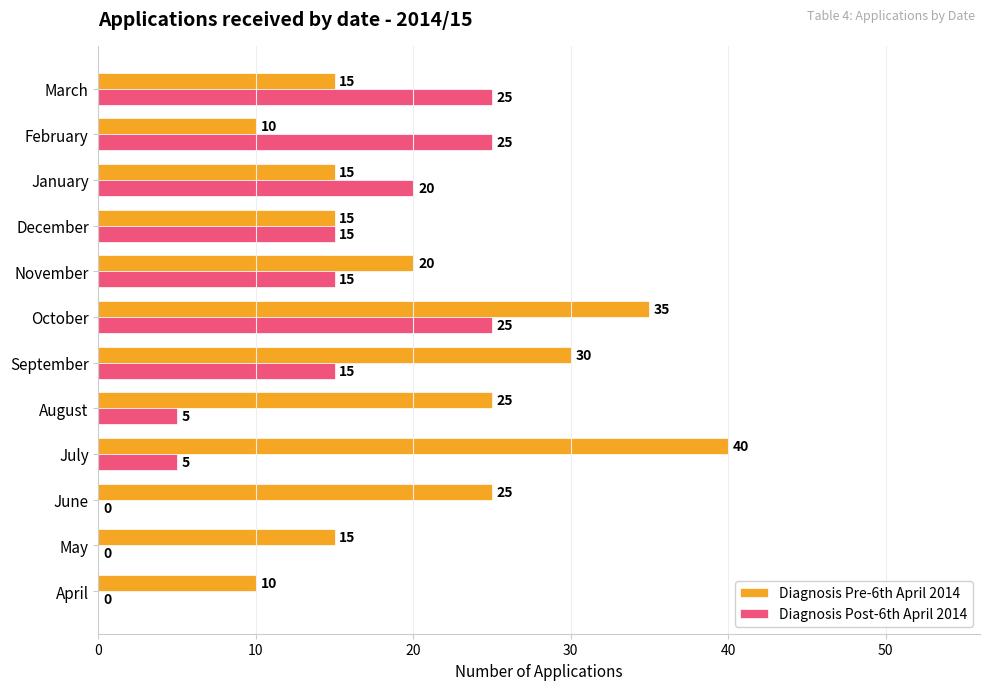

What is the sum of the Diagnosis Post-6th April 2014 values at August and March?

30